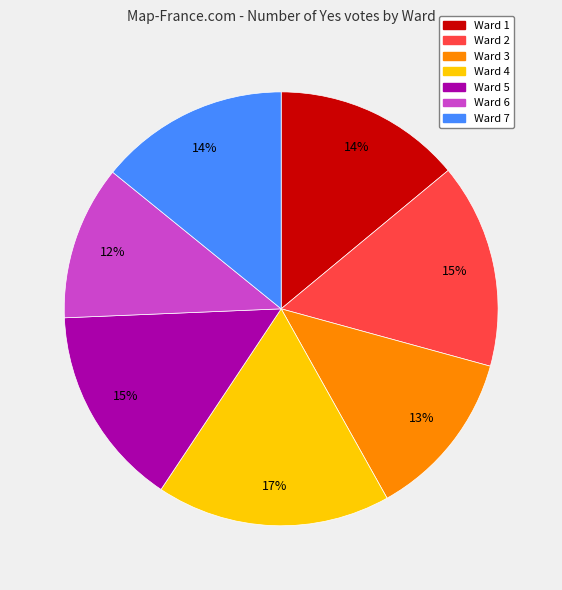

Does Ward 1 account for over 50% of the chart?

No